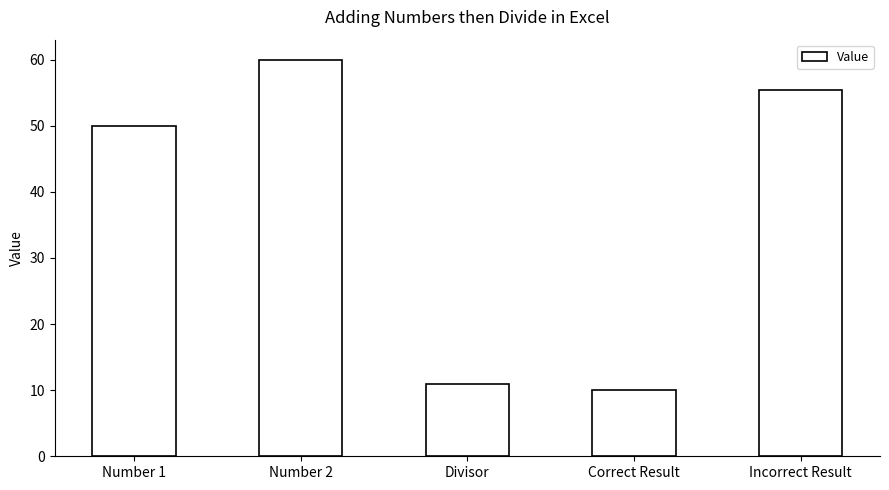

The value at Number 1 is 68.3. True or false?

False